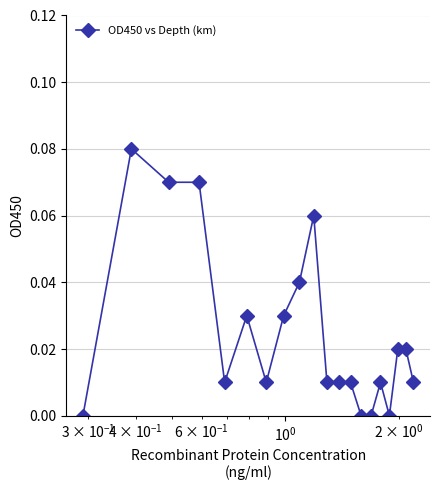

What is the sum of all values?

0.5